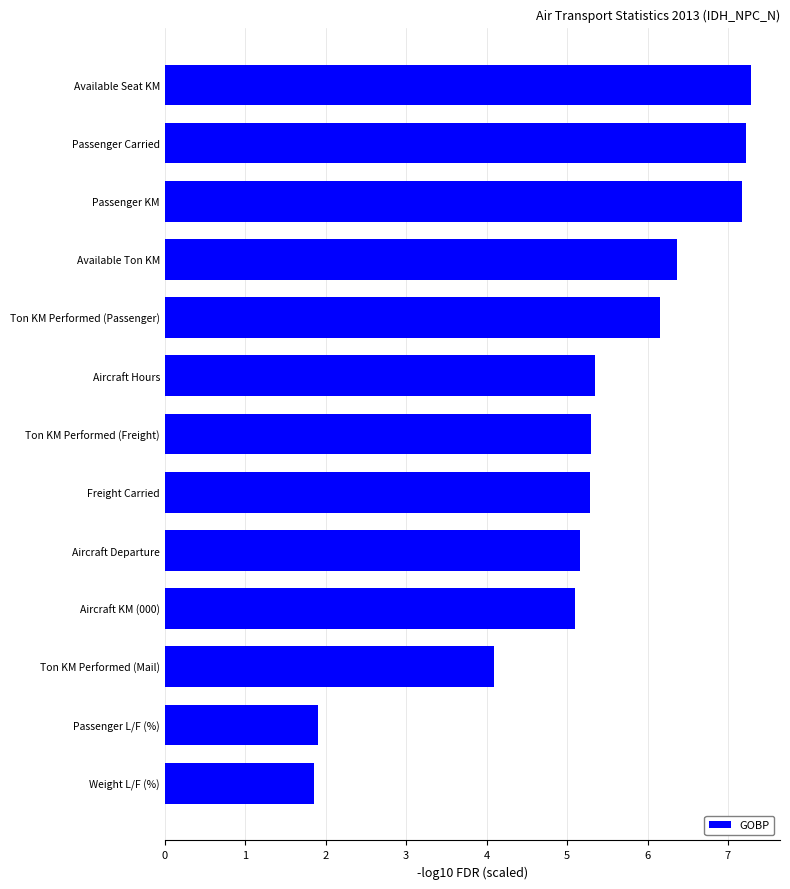

At which label is the value closest to 4?

Ton KM Performed (Mail)